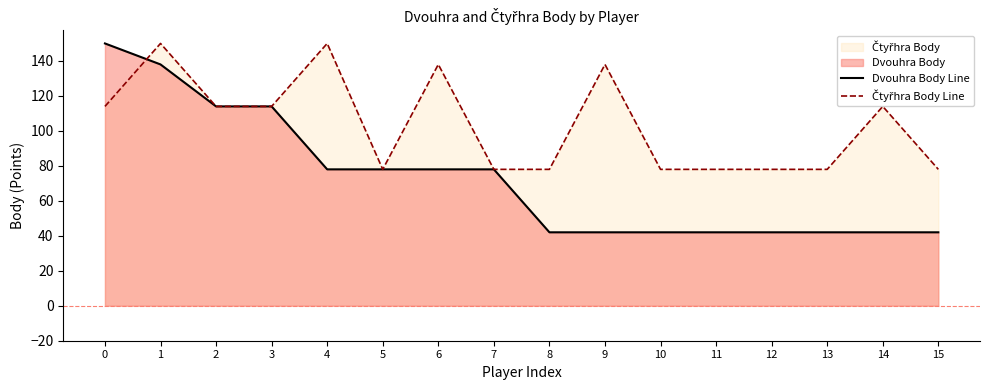

Reading left to right, extract all data points from this chart.

Dvouhra Body Line: 150	138	114	114	78	78	78	78	42	42	42	42	42	42	42	42
Čtyřhra Body Line: 114	150	114	114	150	78	138	78	78	138	78	78	78	78	114	78